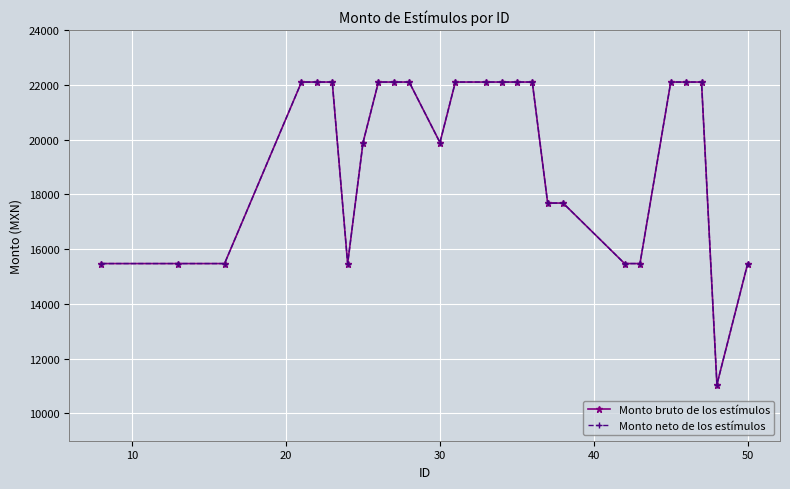

Is this an area chart (filled region under the line)?

No